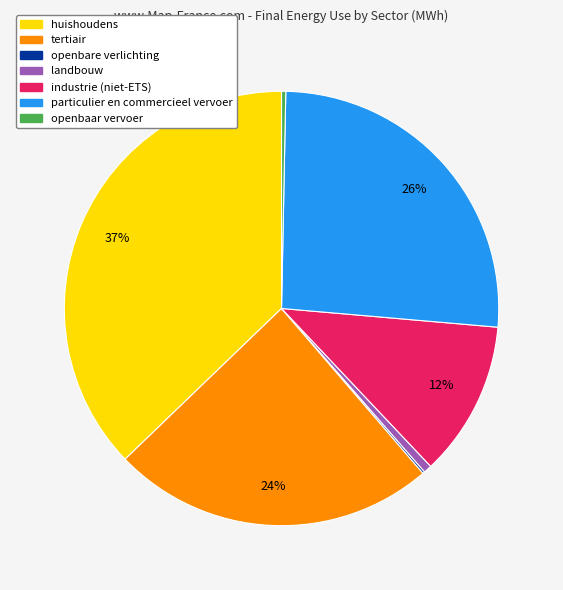

Which slice is the largest?

huishoudens